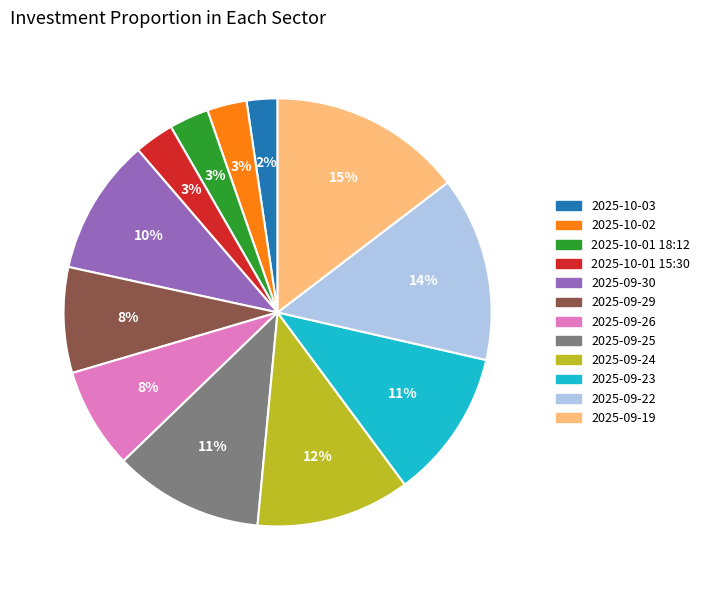

Is the sum of 2025-09-29 and 2025-09-22 greater than half?

No